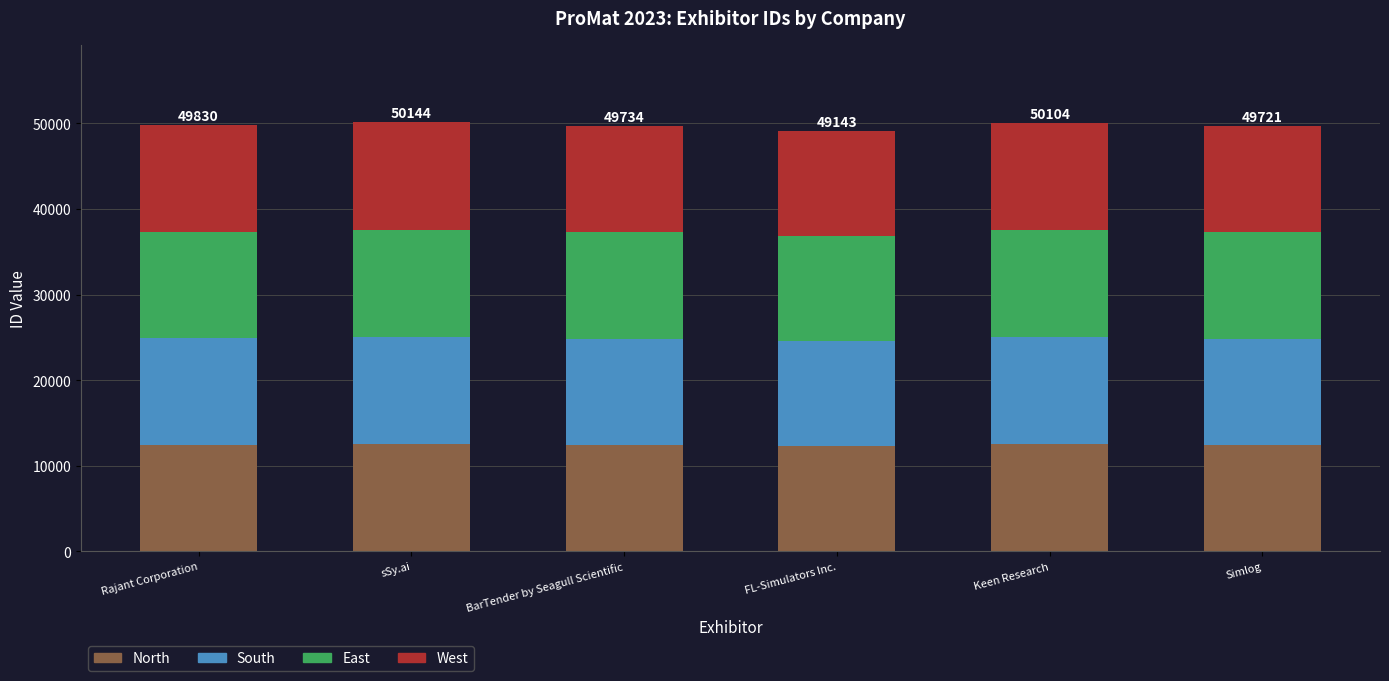

The value of North at Keen Research is 4137.1. True or false?

False